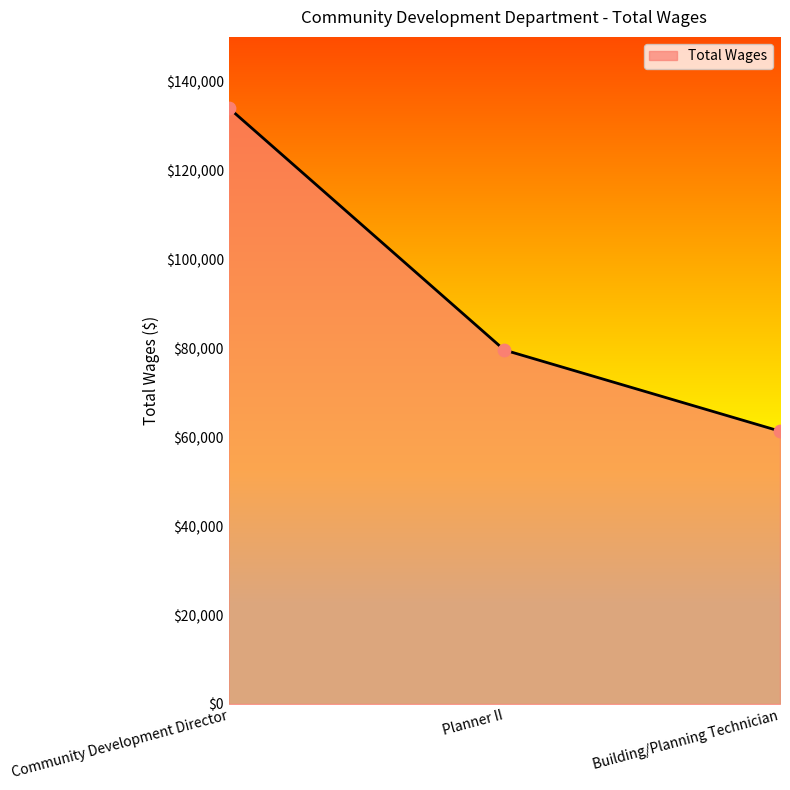

What is the change in value from Community Development Director to Building/Planning Technician?

-72717